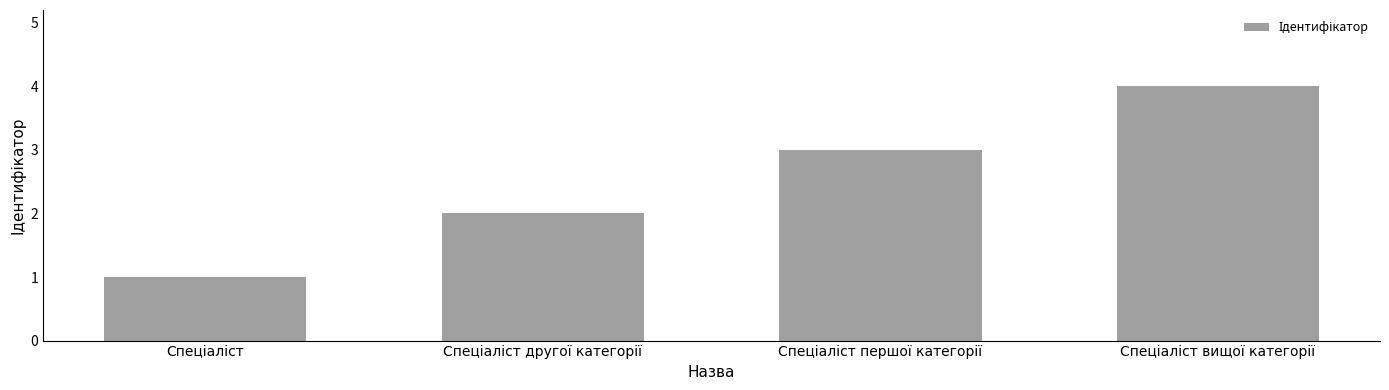

What is the sum of all values?

10